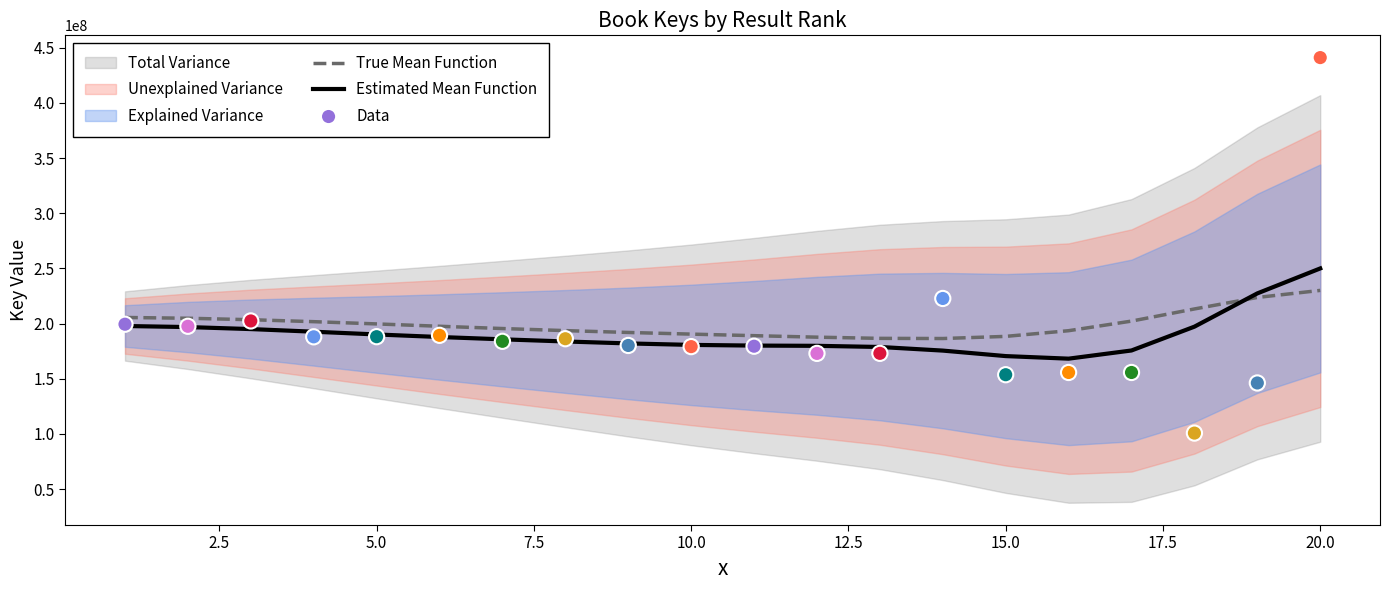

What is the total value across all series at 15.0?

565265514.4